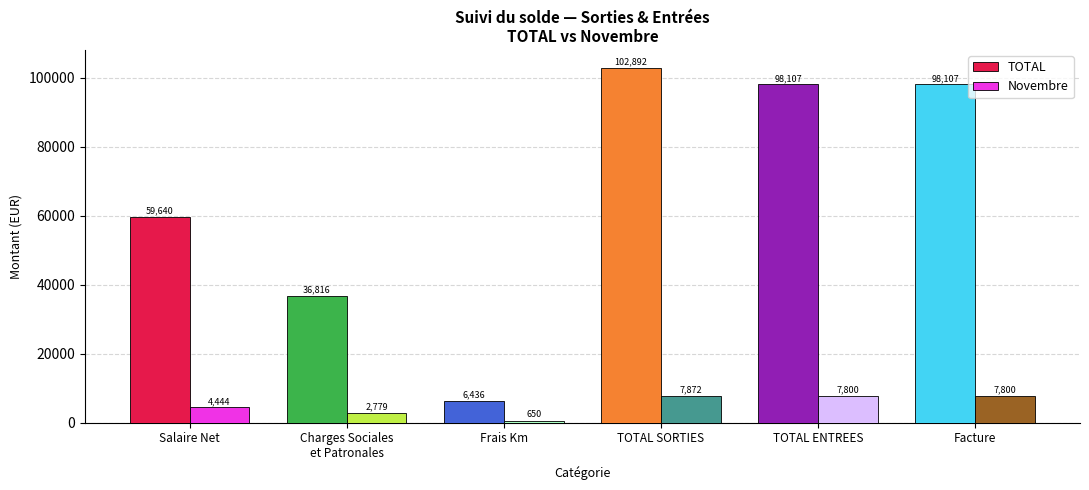

Which category has the highest value in the Novembre series?

TOTAL SORTIES